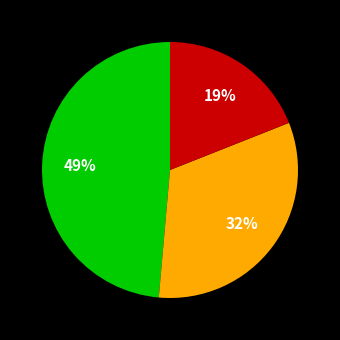

To the nearest percent, what is the average slice percentage?

33%